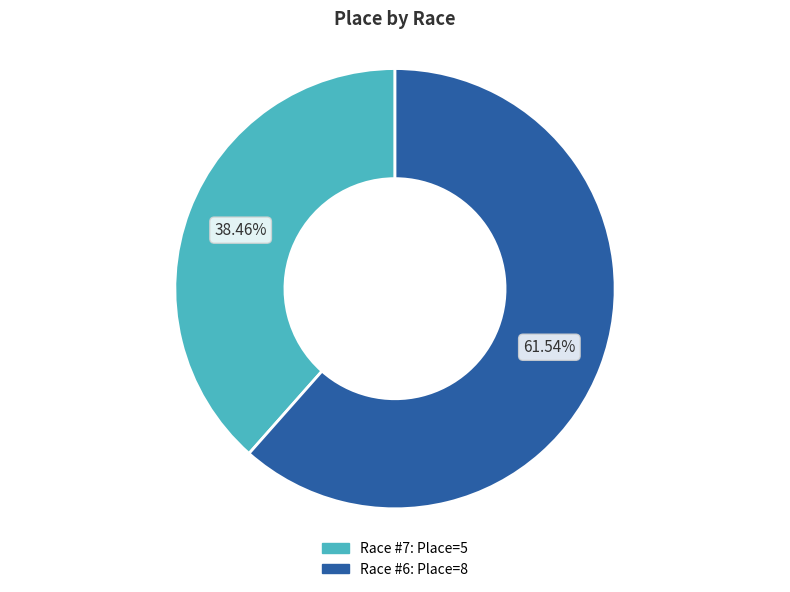

Does any single category account for the majority?

Yes